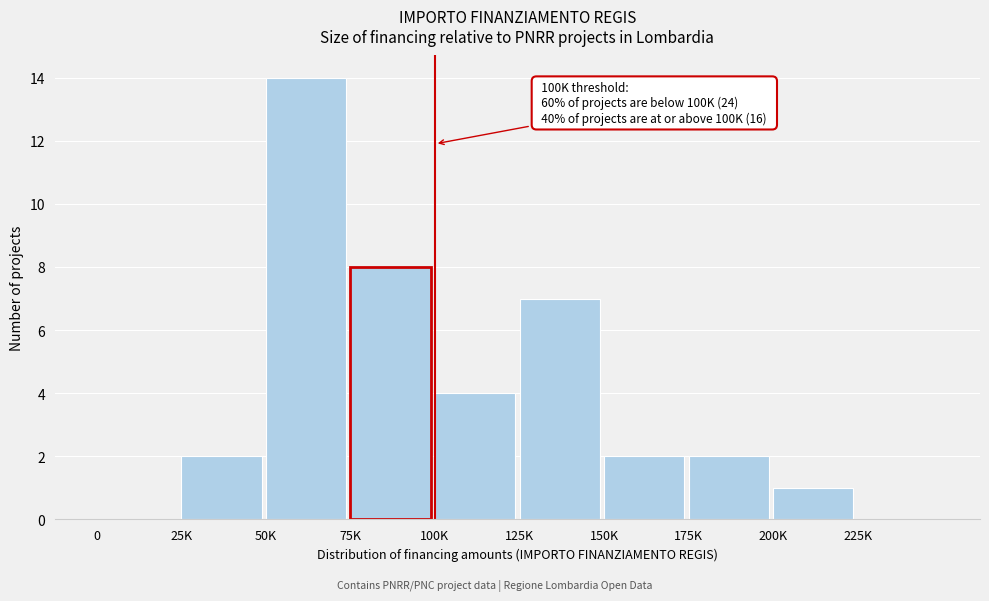

Reading left to right, what are all the values shown in this chart?

0=0	25K=2	50K=14	75K=8	100K=4	125K=7	150K=2	175K=2	200K=1	225K=0